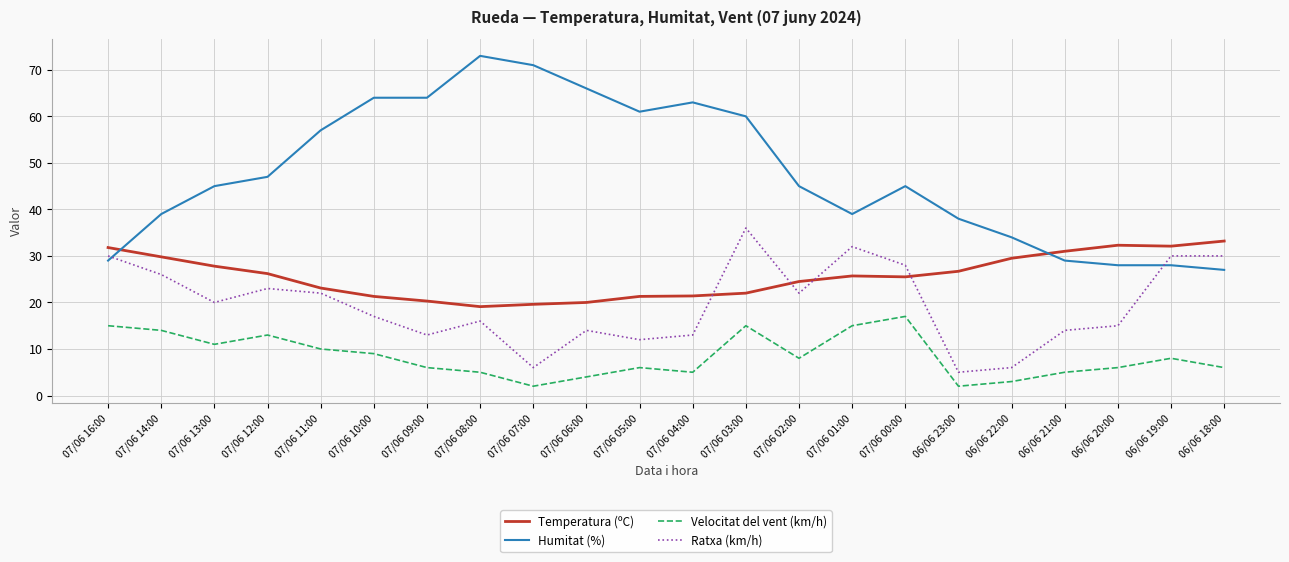

In Ratxa (km/h), how many points are lower than both neighbors (excluding endpoints)?

6